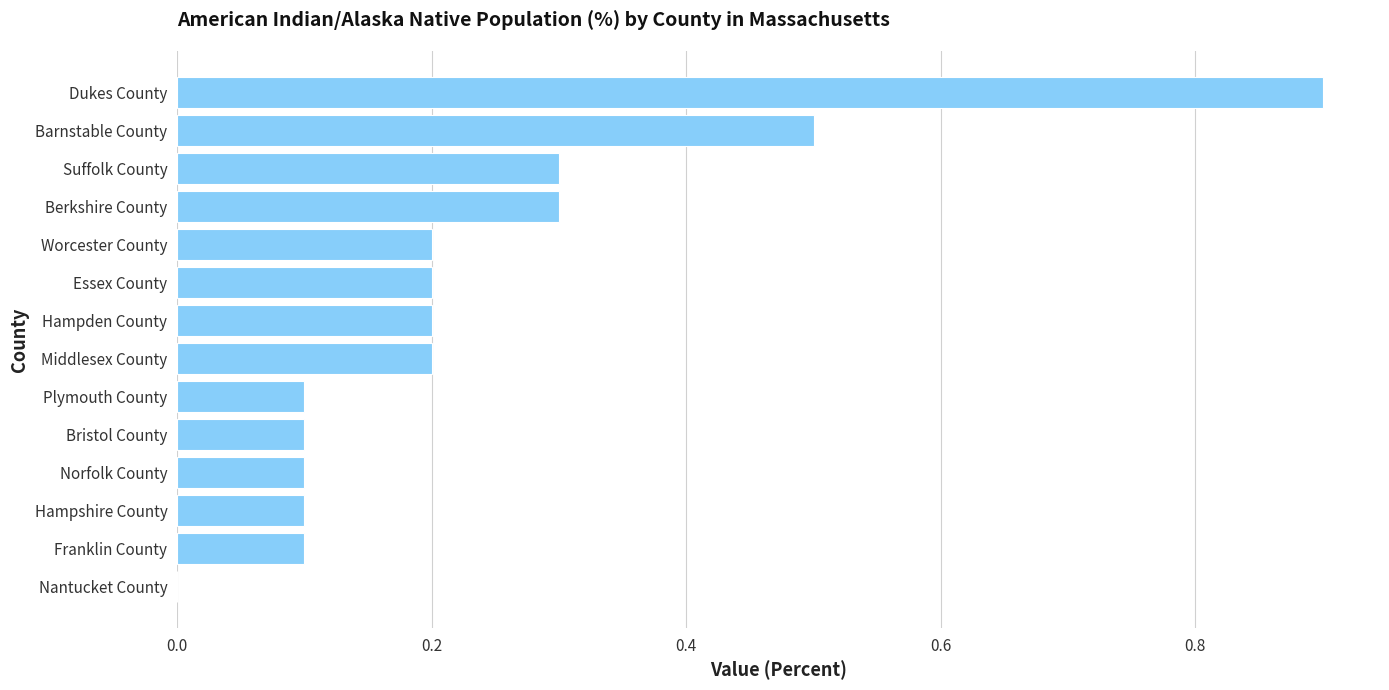

What is the sum of all values?

3.3